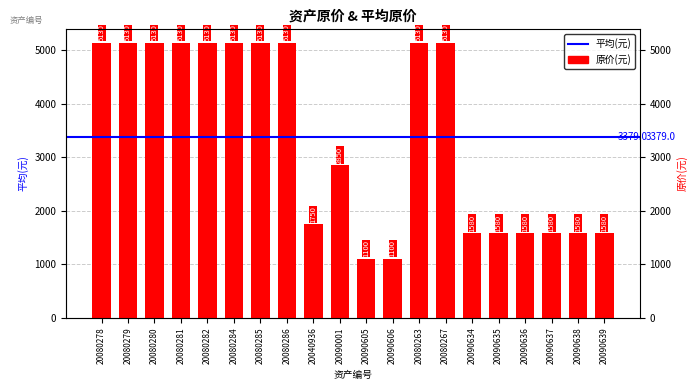

Reading left to right, transcribe all the data shown in this chart.

20080278=5130	20080279=5130	20080280=5130	20080281=5130	20080282=5130	20080284=5130	20080285=5130	20080286=5130	20040936=1750	20090001=2850	20090605=1100	20090606=1100	20080263=5130	20080267=5130	20090634=1580	20090635=1580	20090636=1580	20090637=1580	20090638=1580	20090639=1580